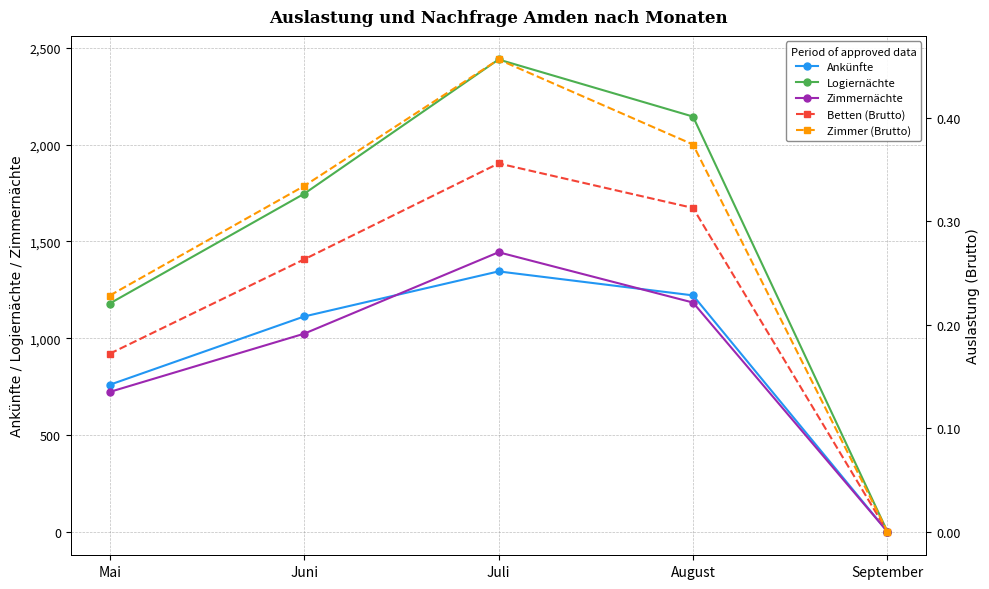

At which label does Ankünfte reach its minimum?

September